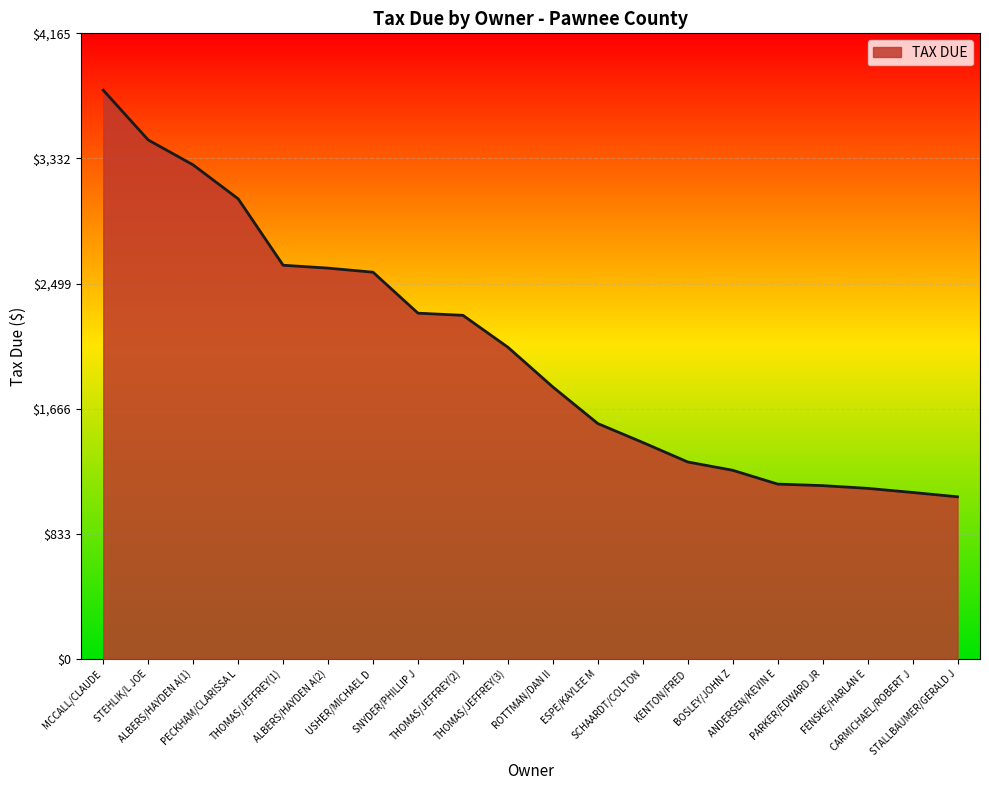

What is the smallest value displayed?

1078.8